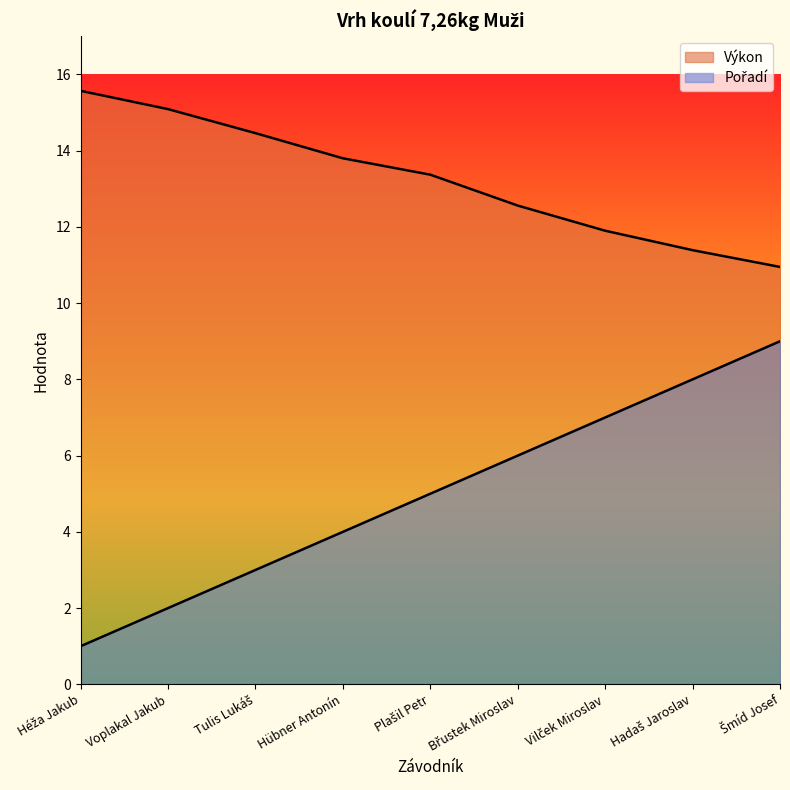

How many data points does each series have?

9